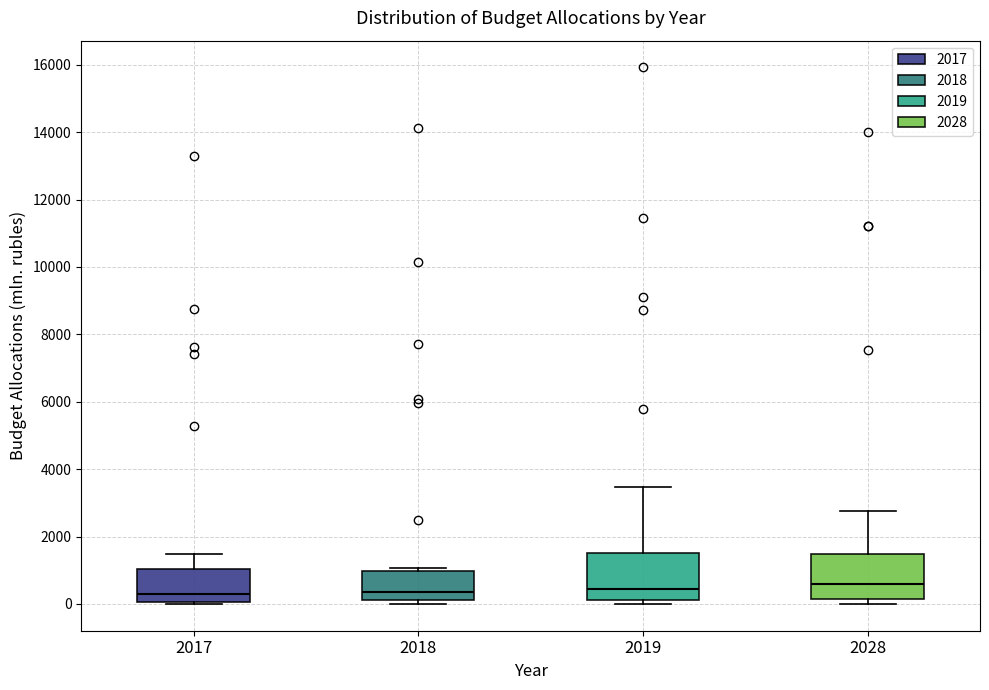

Reading left to right, read every box against the y-axis: the position of its median line, the range the box covers, and the ends of its whiskers. The values are not printed on the chart, so give them approximately, as read against the axis.

2017: median 400, box 0 to 1000, whiskers 0 to 1400
2018: median 400, box 200 to 1000, whiskers 0 to 1000 (just above the box's upper edge)
2019: median 400, box 200 to 1600, whiskers 0 to 3400
2028: median 600, box 200 to 1400, whiskers 0 to 2800